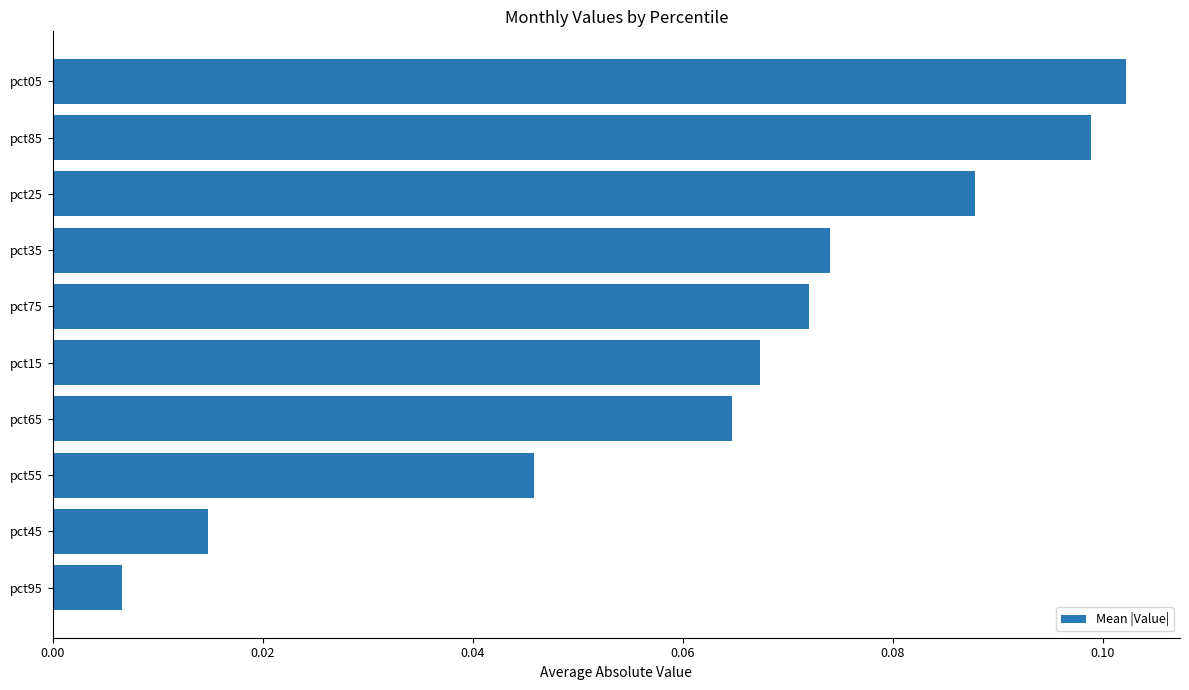

At which label is the value closest to 0?

pct95